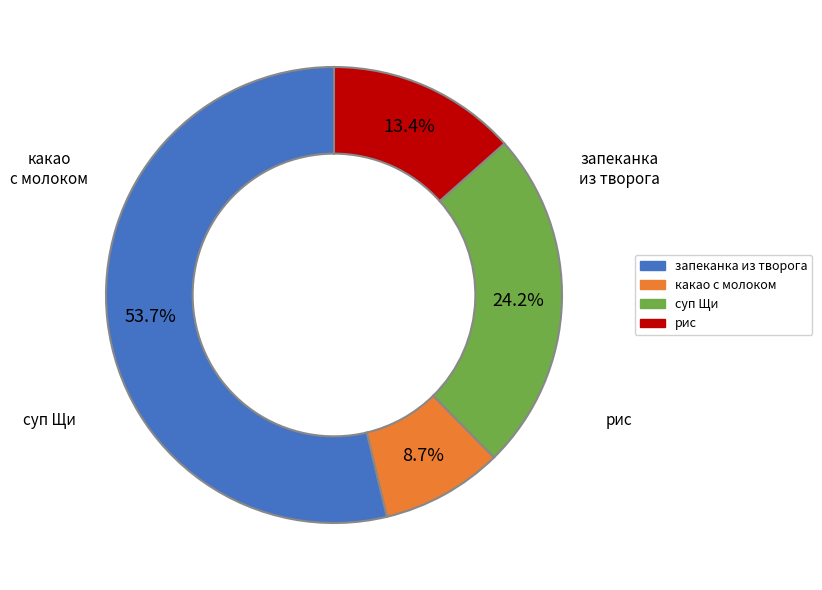

Is it true that суп Щи is 24% of the pie?

True